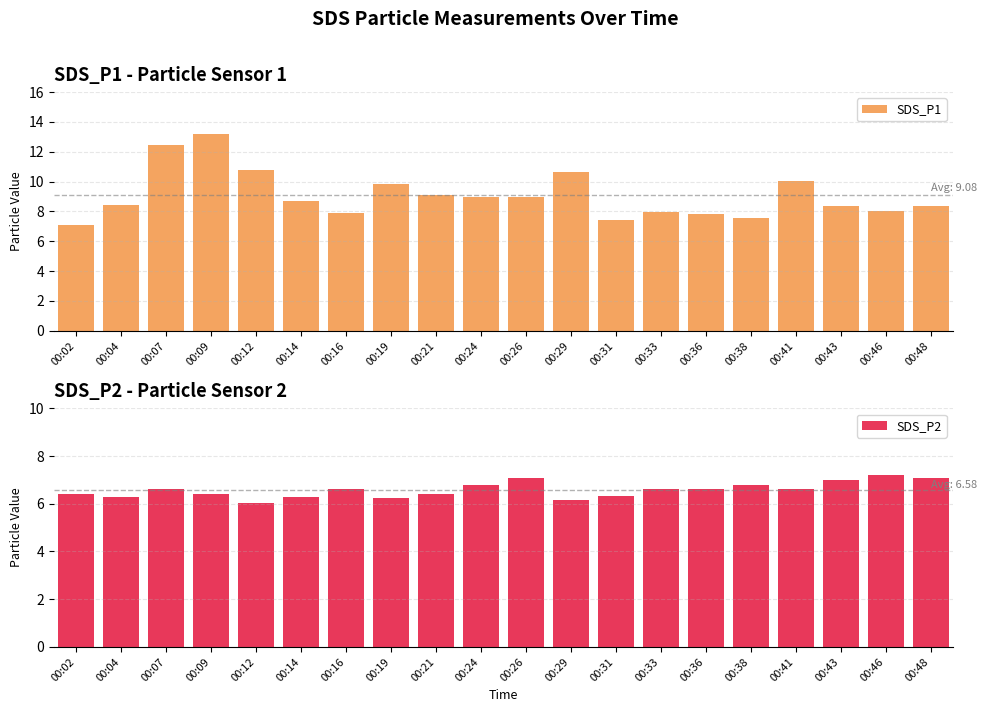

How many data points in SDS_P1 are less than 8?

6